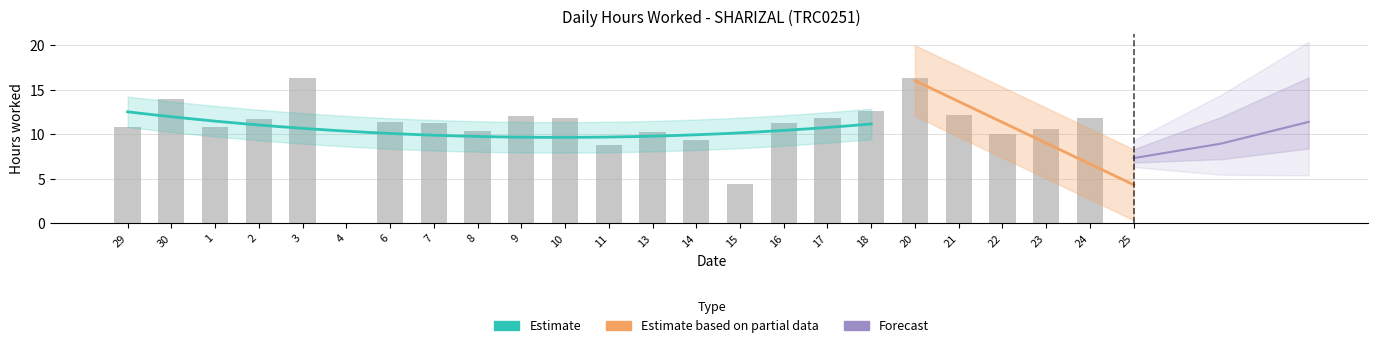

How many positive values are there?

22